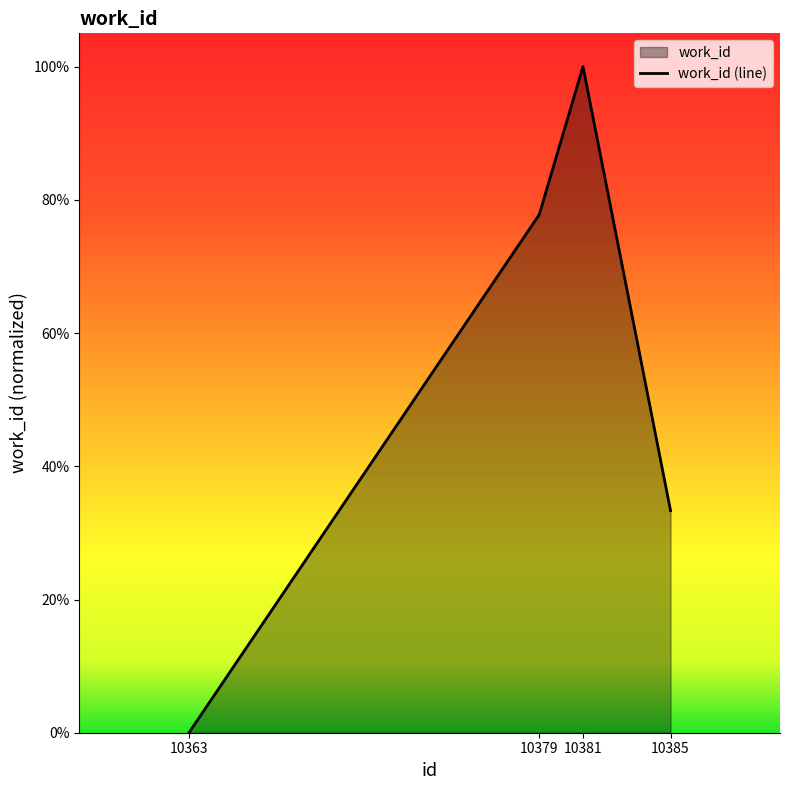

Reading left to right, what are all the values shown in this chart?

10363=0.0	10379=0.8	10381=1.0	10385=0.3